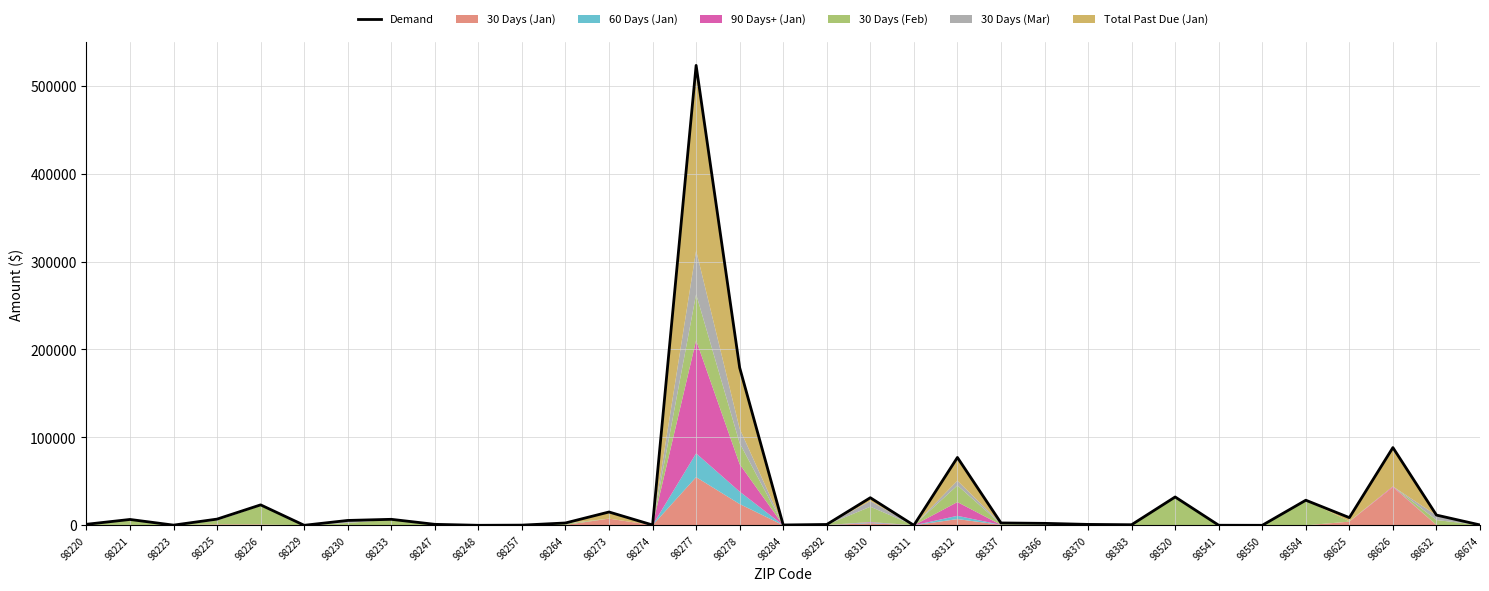

The value at 98311 is 5.0. True or false?

True